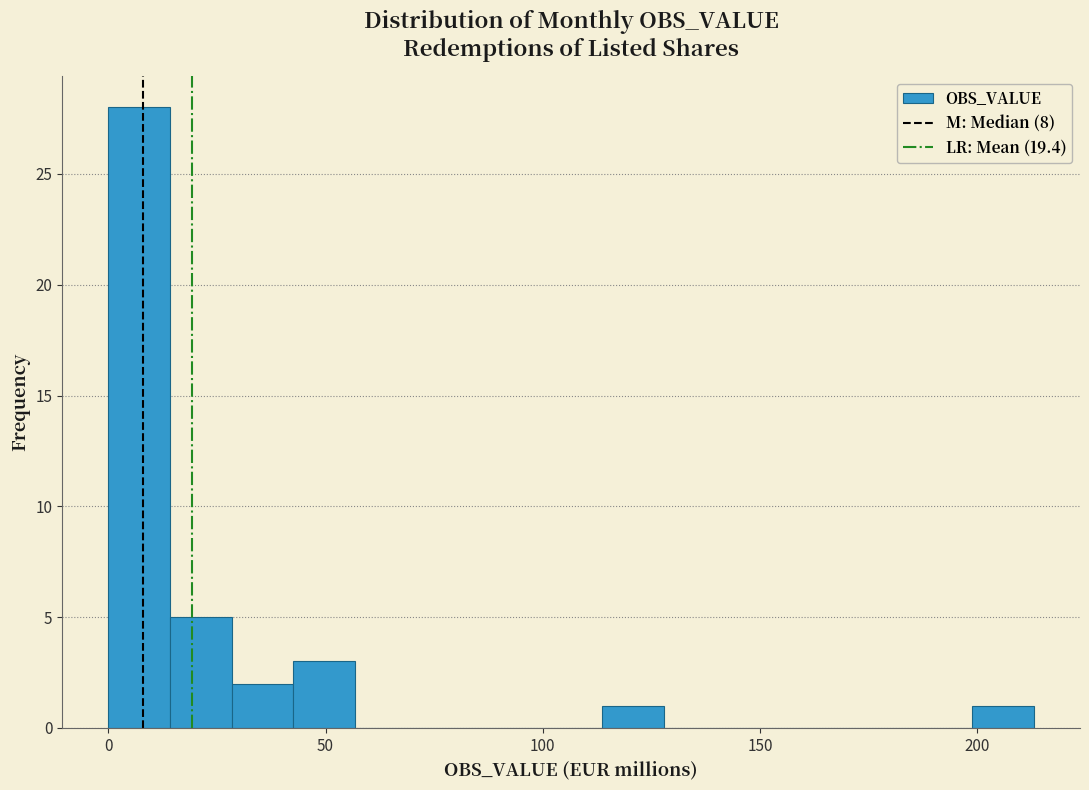

Around what value on the x-axis is the tallest bar? Give the approximate position of its centre, as read against the axis.

5